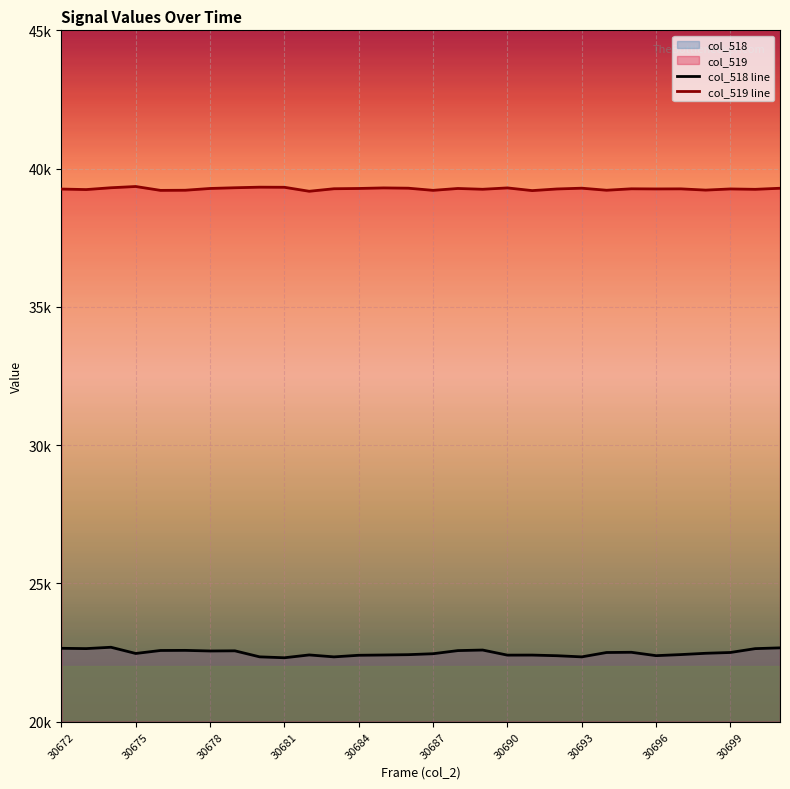

How many interior local peaks does the col_518 line series have?

7